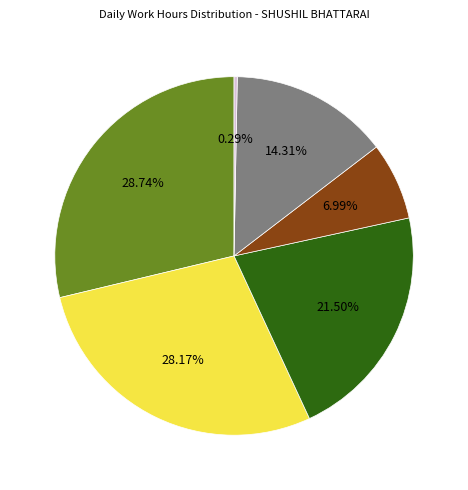

Is there any slice that represents more than half of the pie?

No